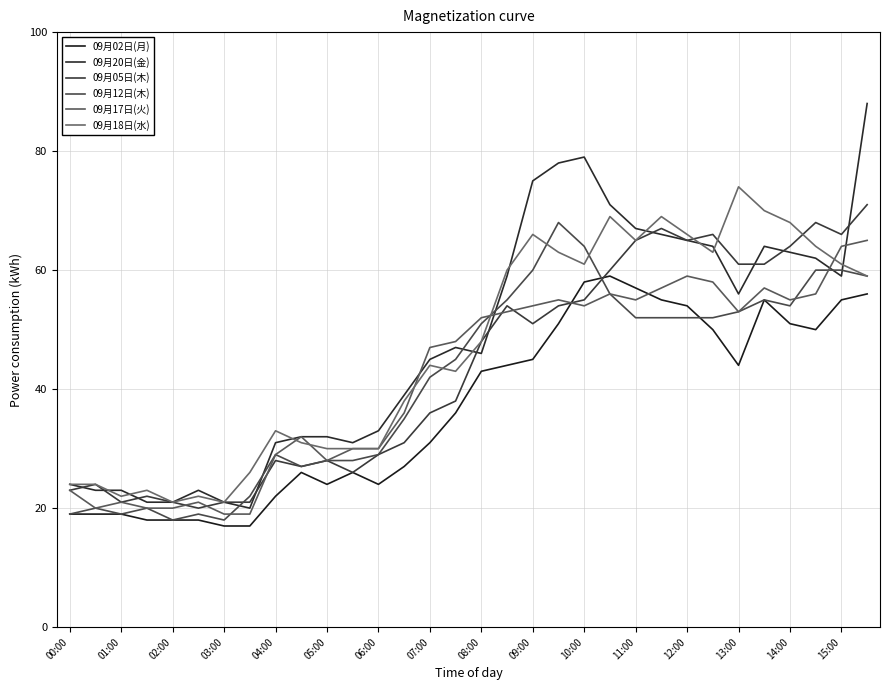

What are all the series names shown in the legend?

09月02日(月), 09月20日(金), 09月05日(木), 09月12日(木), 09月17日(火), 09月18日(水)